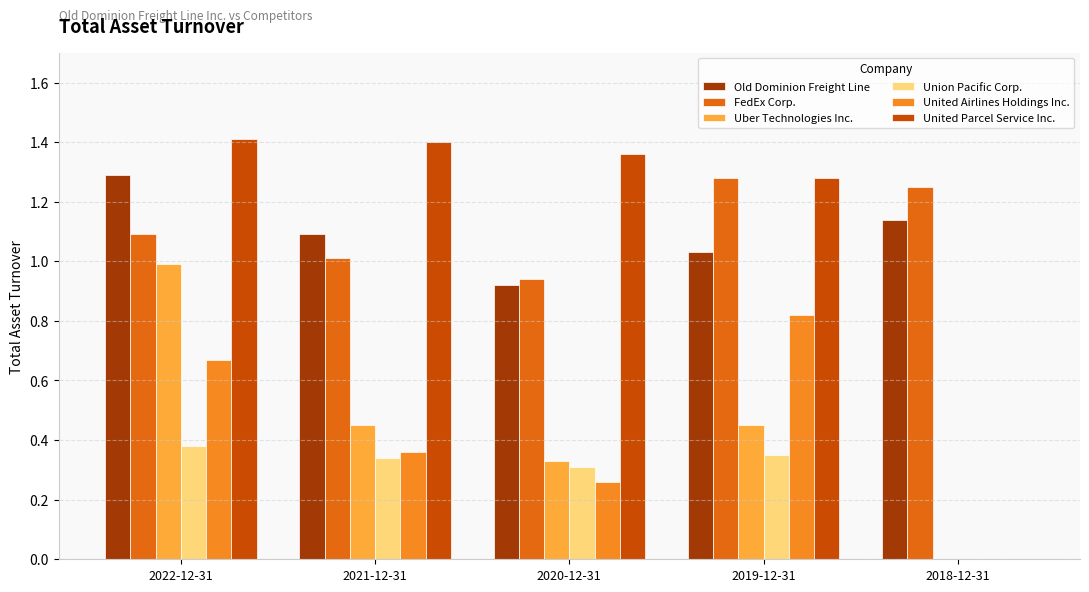

The Old Dominion Freight Line series shows 1.2 at 2020-12-31. True or false?

False